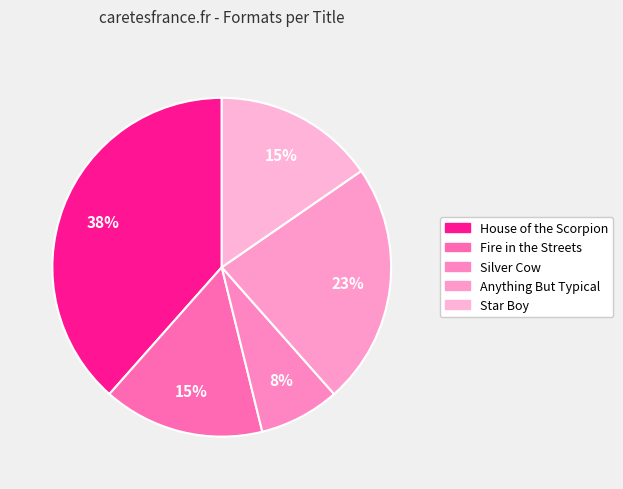

How many slices are in this pie chart?

5